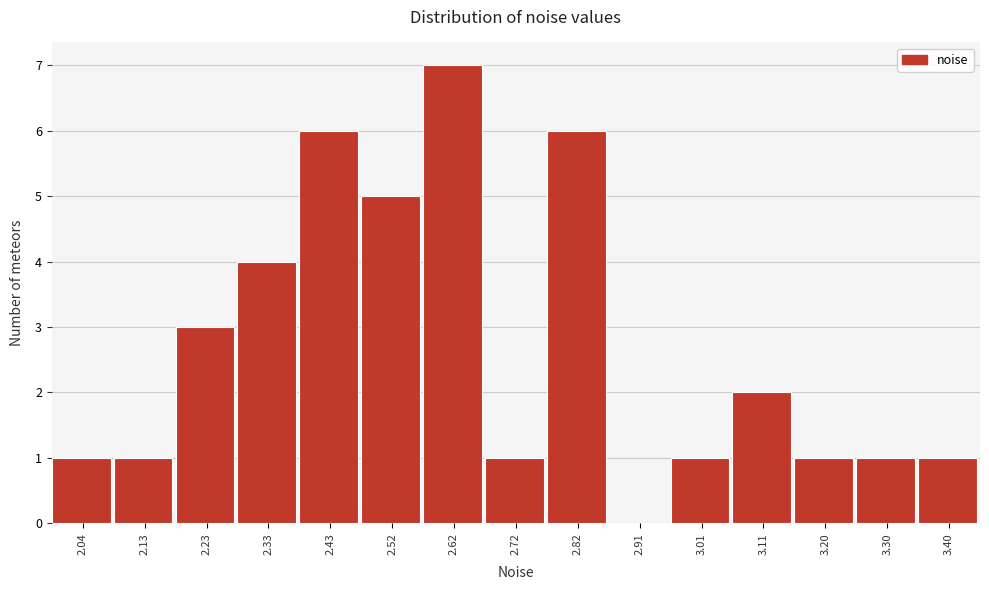

What is the maximum value shown in the chart?

7